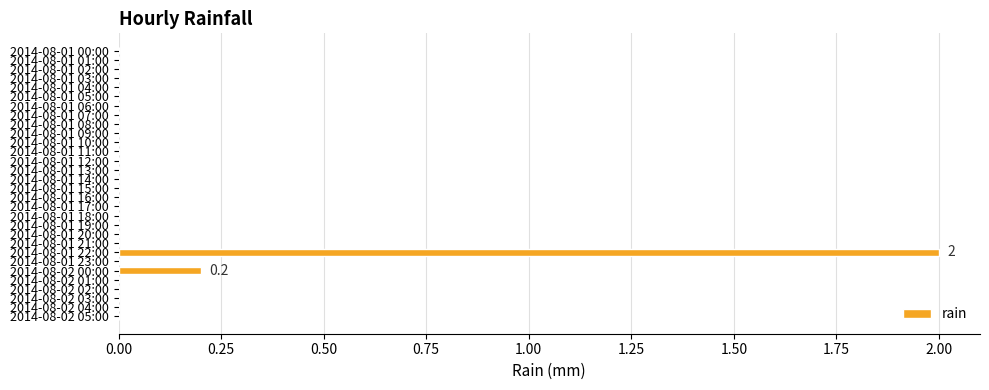

Is it true that the value at 2014-08-01 21:00 is 0.0?

True